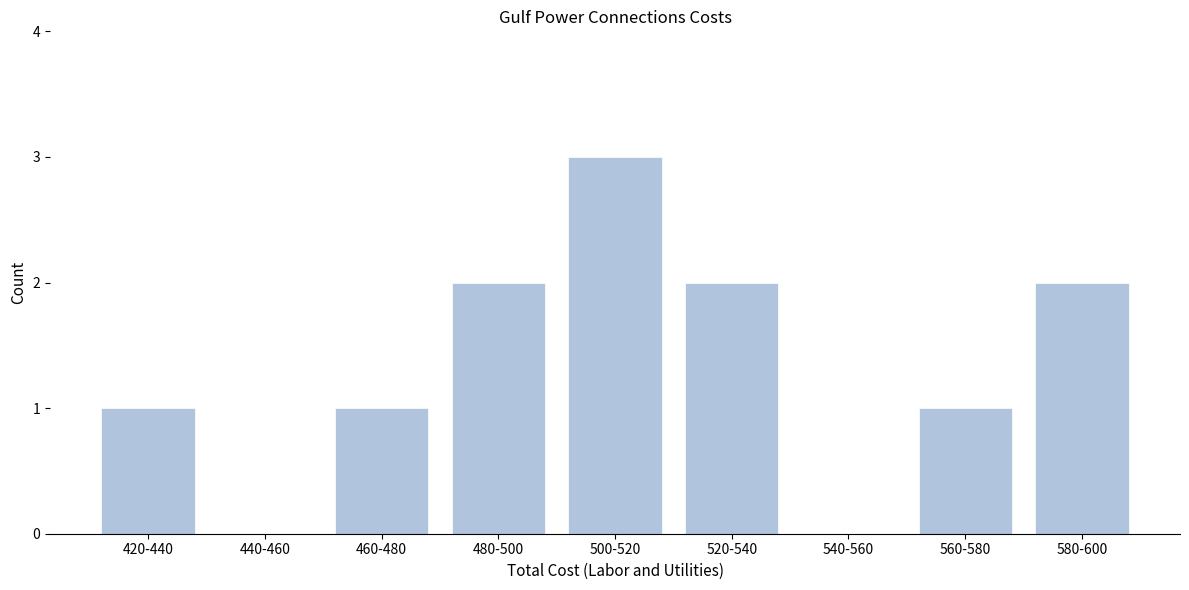

Reading left to right, transcribe all the data shown in this chart.

420-440=1	440-460=0	460-480=1	480-500=2	500-520=3	520-540=2	540-560=0	560-580=1	580-600=2